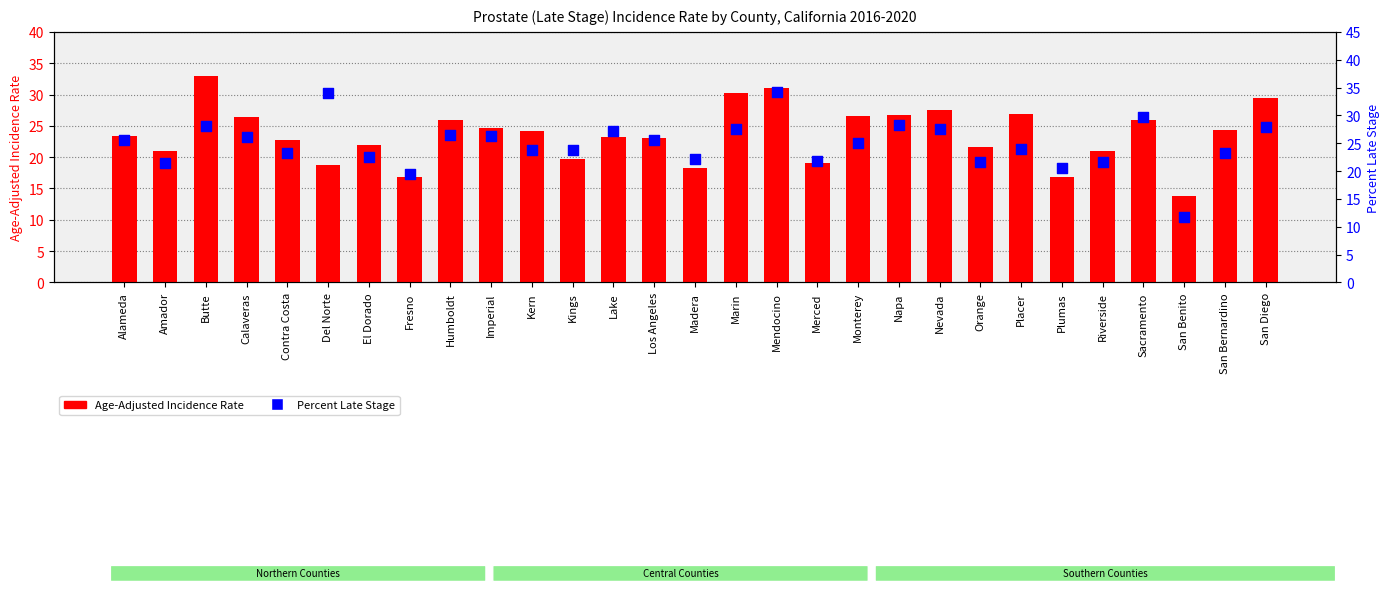

Which series has the widest spread of Y values?

Percent Late Stage